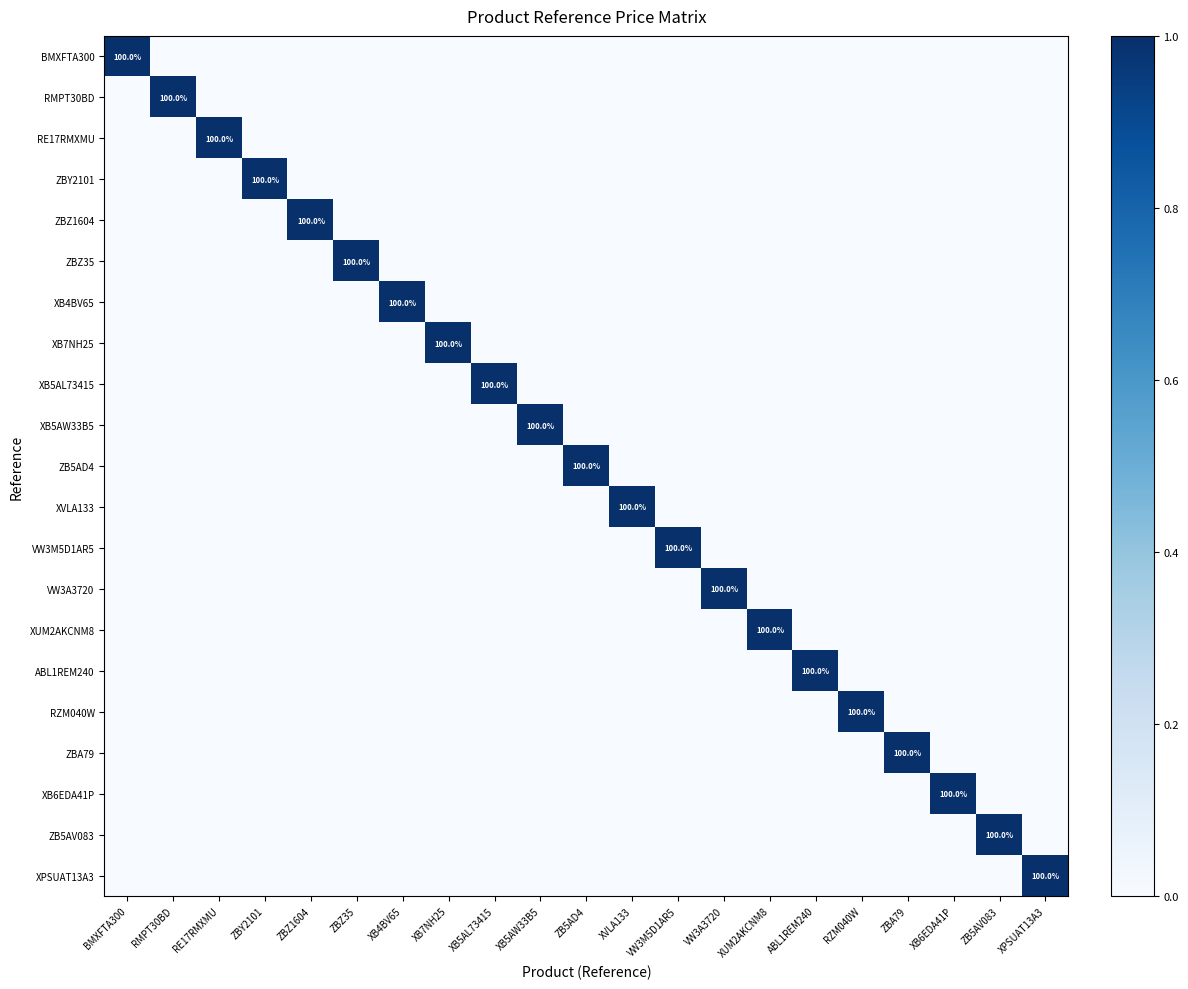

Rank the series by their maximum value, from highest to lowest.

BMXFTA300, RMPT30BD, RE17RMXMU, ZBY2101, ZBZ1604, ZBZ35, XB4BV65, XB7NH25, XB5AL73415, XB5AW33B5, ZB5AD4, XVLA133, VW3M5D1AR5, VW3A3720, XUM2AKCNM8, ABL1REM240, RZM040W, ZBA79, XB6EDA41P, ZB5AV083, XPSUAT13A3